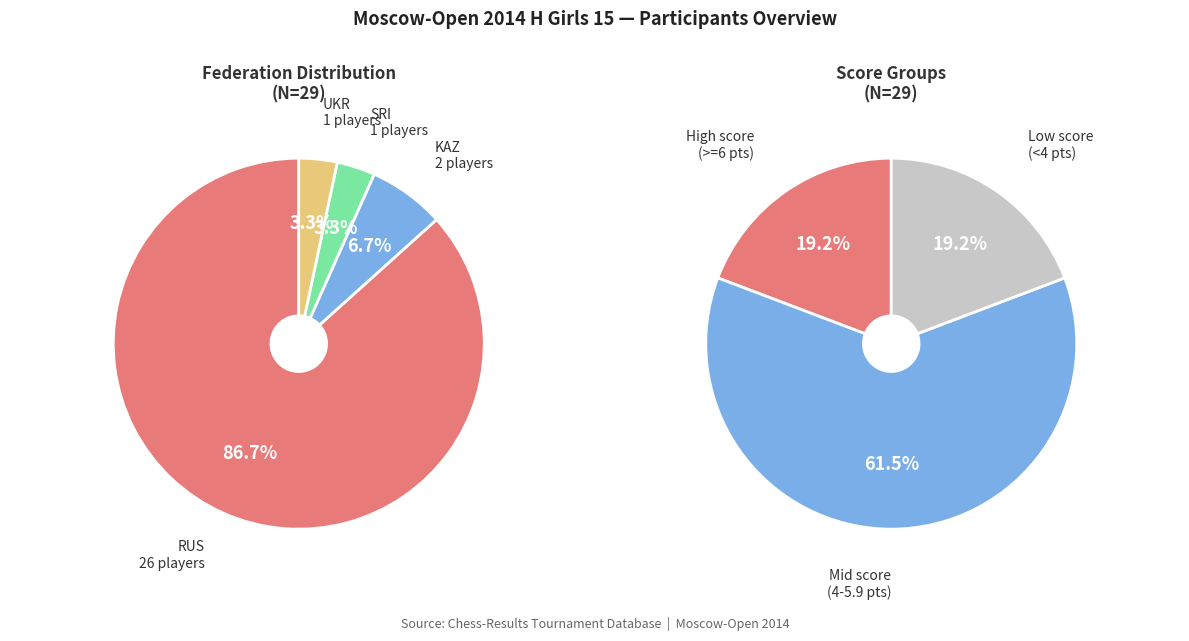

True or false: 2 accounts for 1% of the total.

False